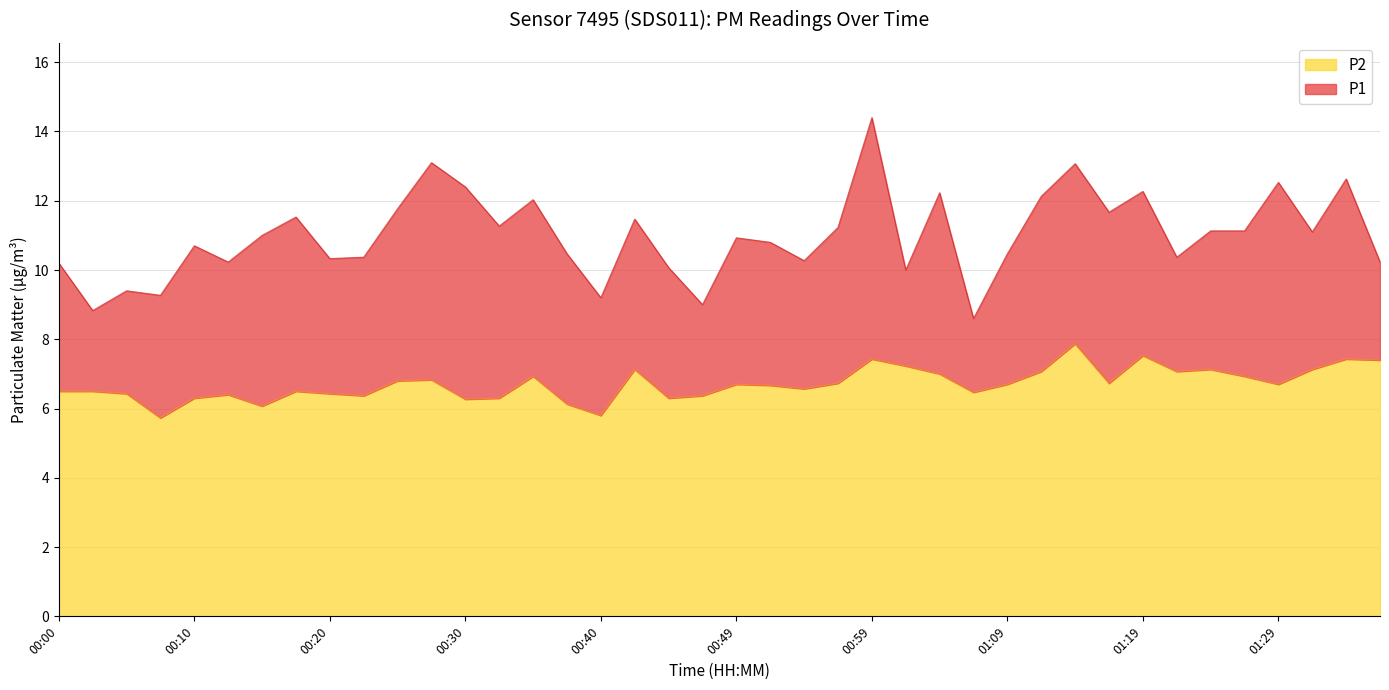

True or false: P1 has a value of 2.8 at 00:12.

False